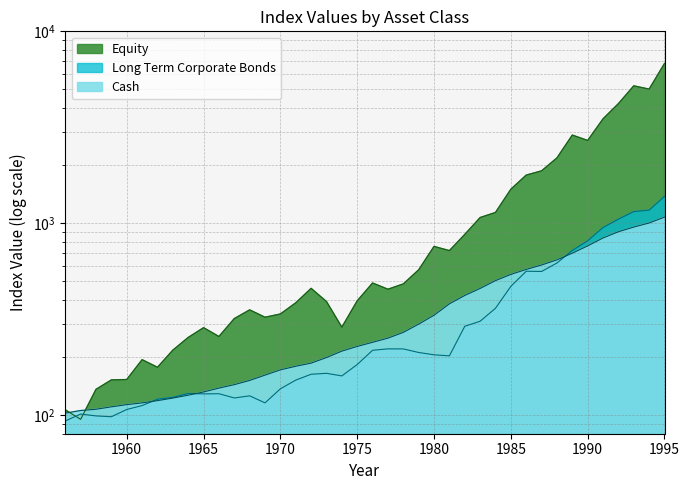

Reading left to right, extract all data points from this chart.

Cash: 102.5	105.7	107.3	110.5	113.4	115.8	119.0	122.7	127.0	132.0	138.3	144.1	151.7	161.6	172.2	179.7	186.6	199.6	215.5	228.0	239.6	251.9	270.0	298.0	331.5	380.2	420.3	457.3	502.4	541.1	574.5	605.9	644.4	698.3	762.0	838.0	903.0	955.0	1003.0	1076.0
Long Term Corporate Bonds: 93.2	101.3	99.1	98.1	107.0	112.2	121.1	123.7	129.6	129.0	129.3	122.9	126.0	115.8	137.1	152.2	163.3	165.1	160.1	183.5	217.7	221.5	221.3	212.1	206.2	203.7	290.3	308.5	360.5	469.0	562.1	560.6	620.5	721.3	810.0	950.0	1050.0	1150.0	1170.0	1380.0
Equity: 106.6	95.1	136.3	152.6	153.3	194.5	177.6	218.0	254.0	285.6	256.9	318.5	353.7	323.6	336.6	384.8	457.8	390.7	287.3	394.1	488.1	453.0	482.8	571.8	757.2	720.0	874.1	1070.9	1138.0	1504.0	1781.8	1875.0	2190.2	2879.9	2700.0	3500.0	4200.0	5200.0	5000.0	6800.0